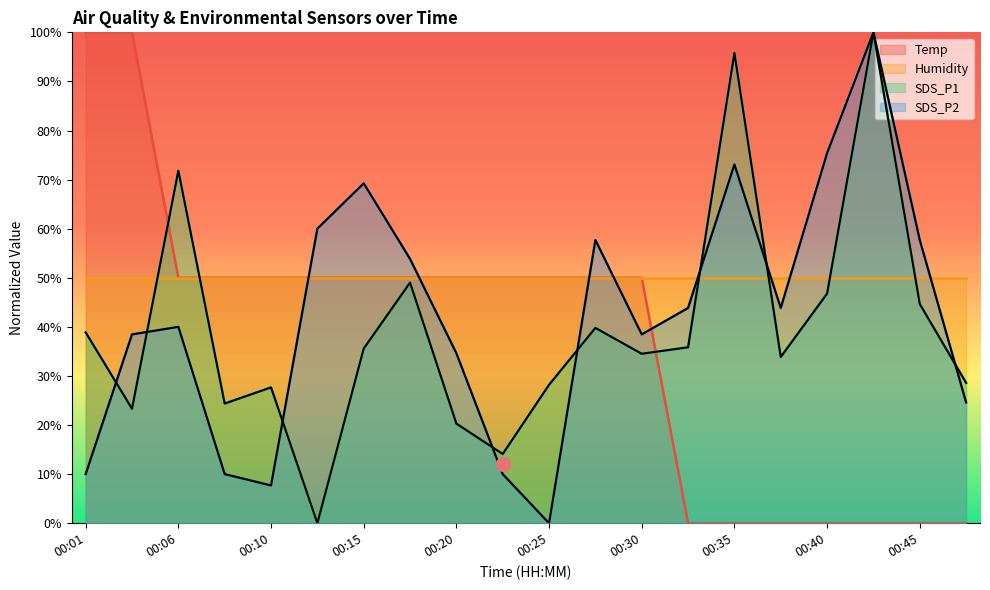

Does the chart display data point markers on the line(s)?

No